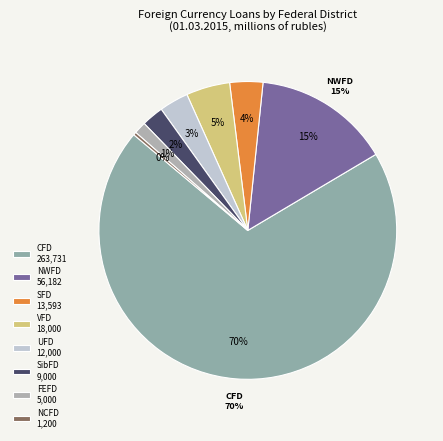

What percentage is the FAR EASTERN FEDERAL DISTRICT slice, to the nearest percent?

1%